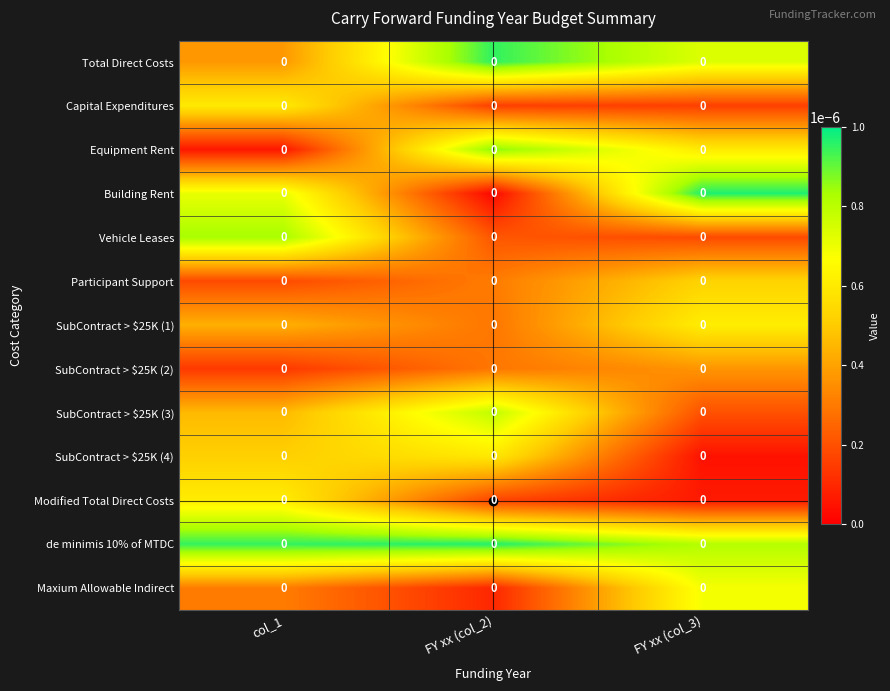

How many distinct data groups are displayed?

13